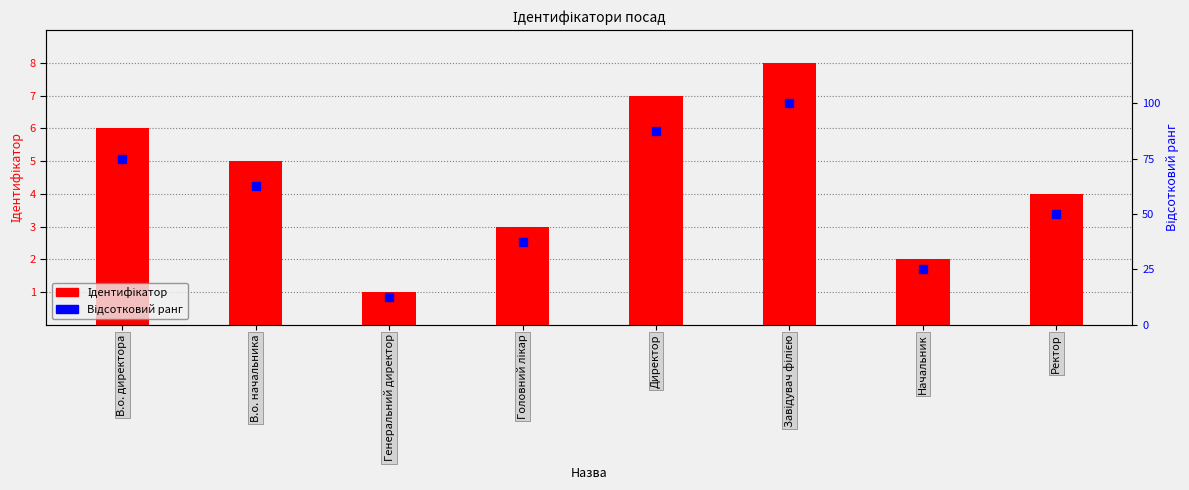

What is the total value across all series at Завідувач філією?

108.0